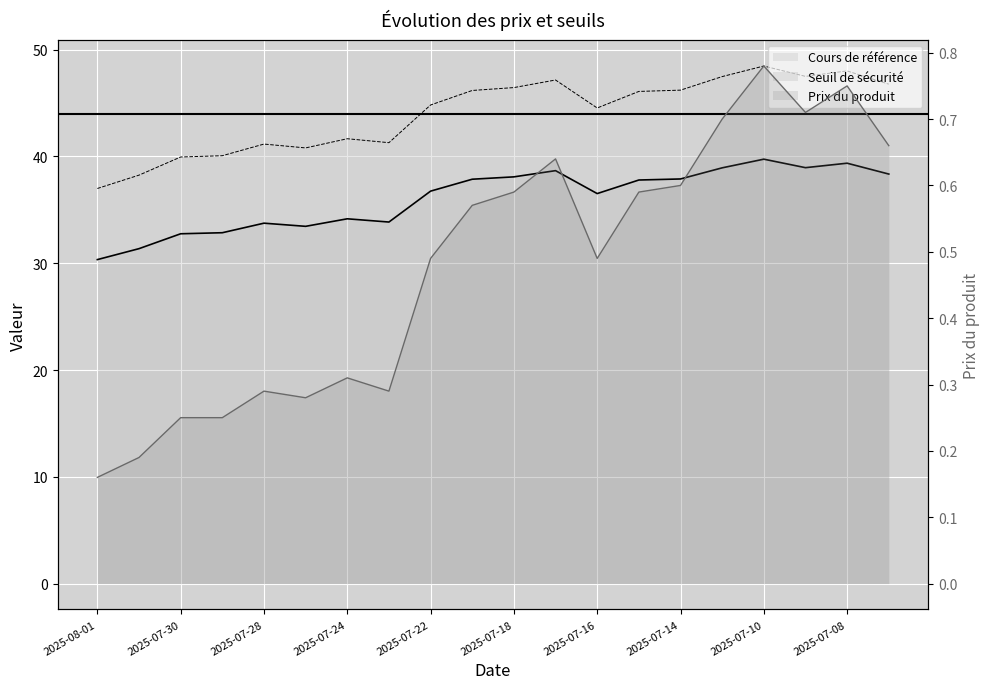

What is the average value of the Prix du produit series?

0.5